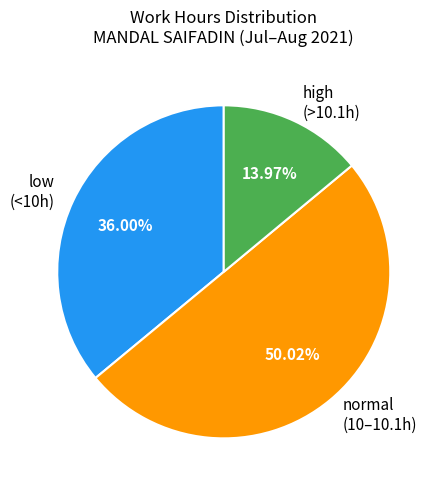

What is the ratio of the value at normal (10–10.1h) to the value at high (>10.1h)?

3.6